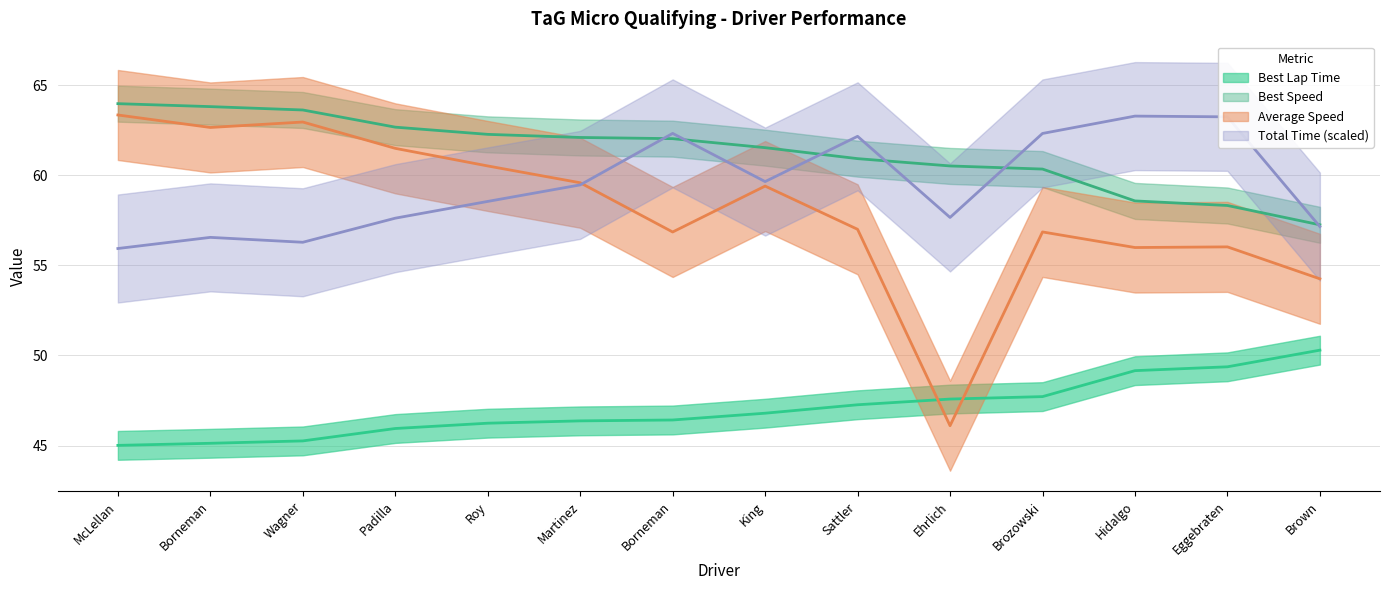

What is the value of the Best Lap Time point at the 4th from the left?

45.9